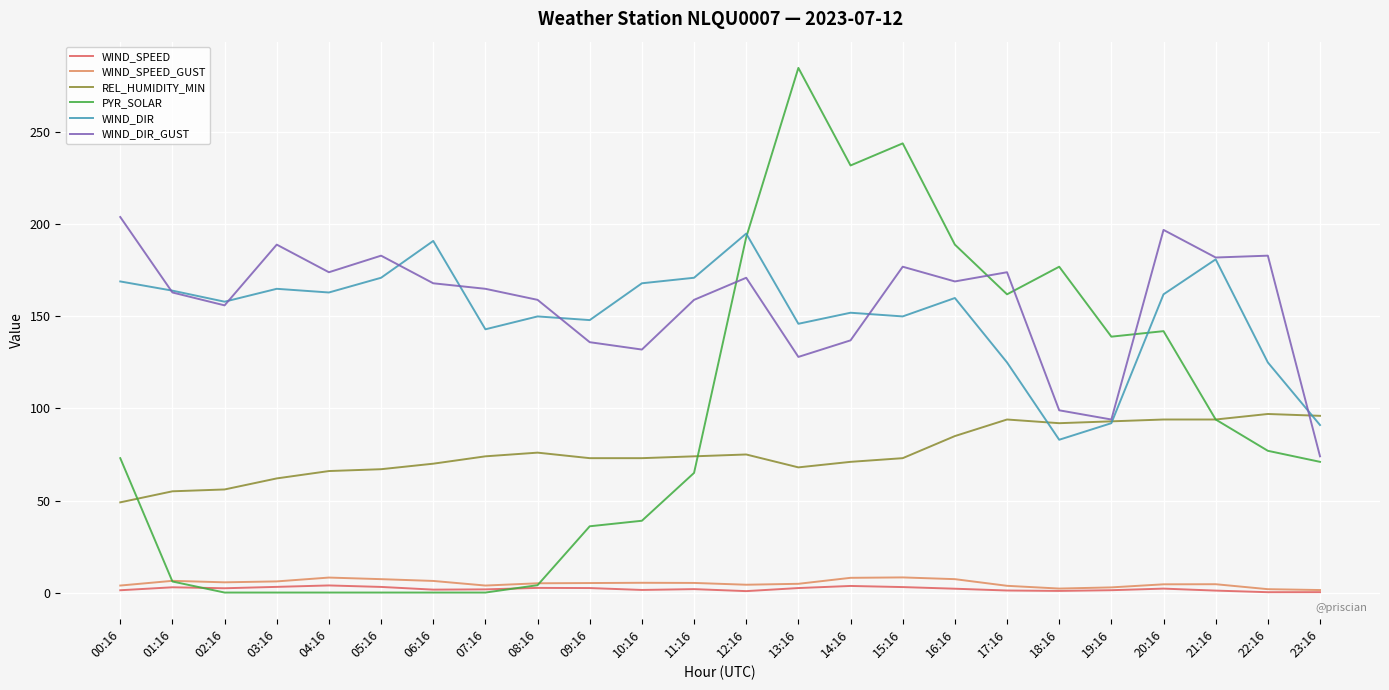

What is the difference between the WIND_DIR values at 00:16 and 12:16?

26.0